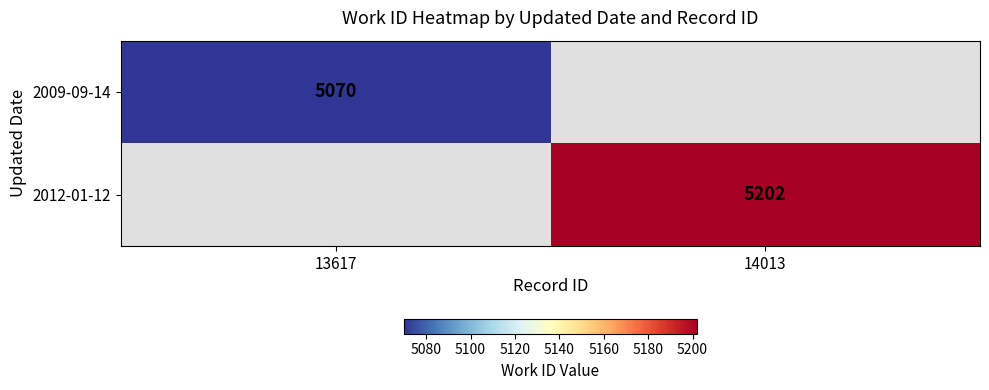

The value of 2012-01-12 at 14013 is 9026.0. True or false?

False